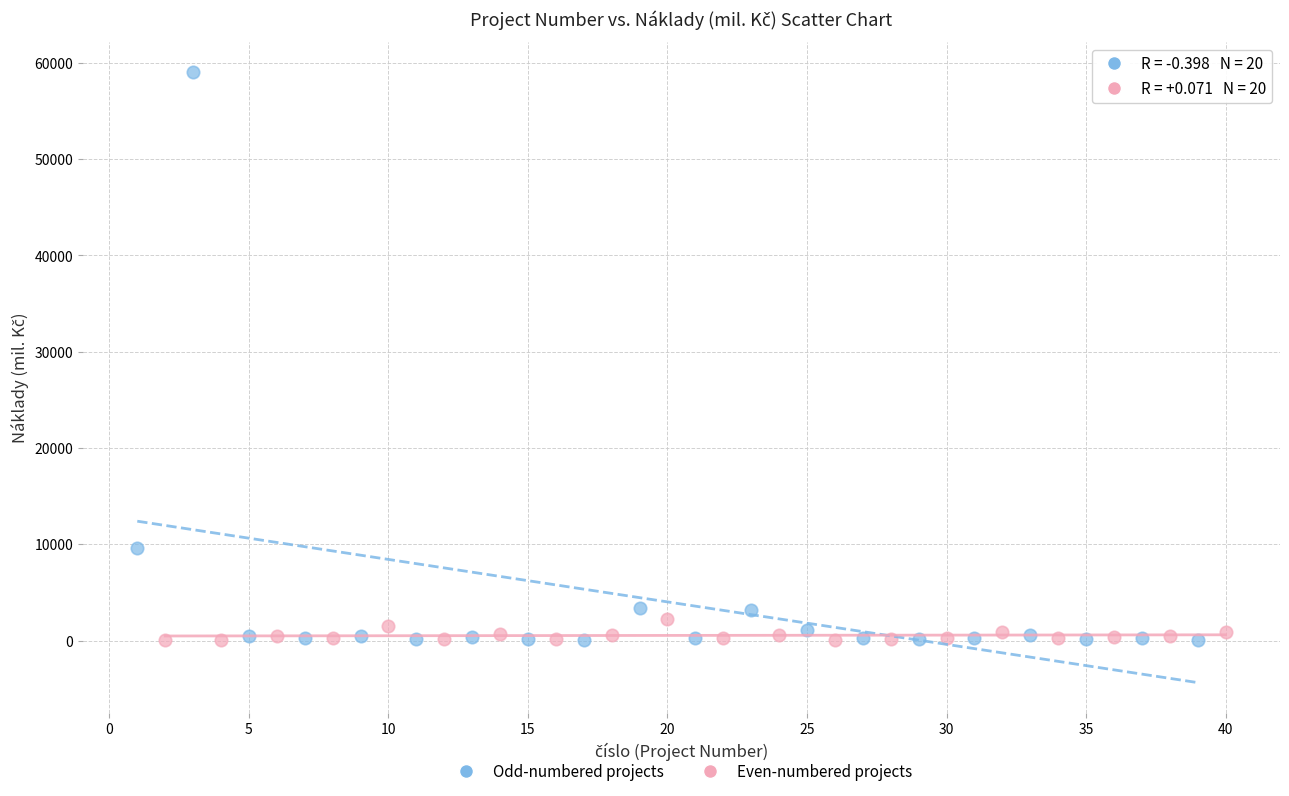

What are all the series names shown in the legend?

Odd-numbered projects, Even-numbered projects